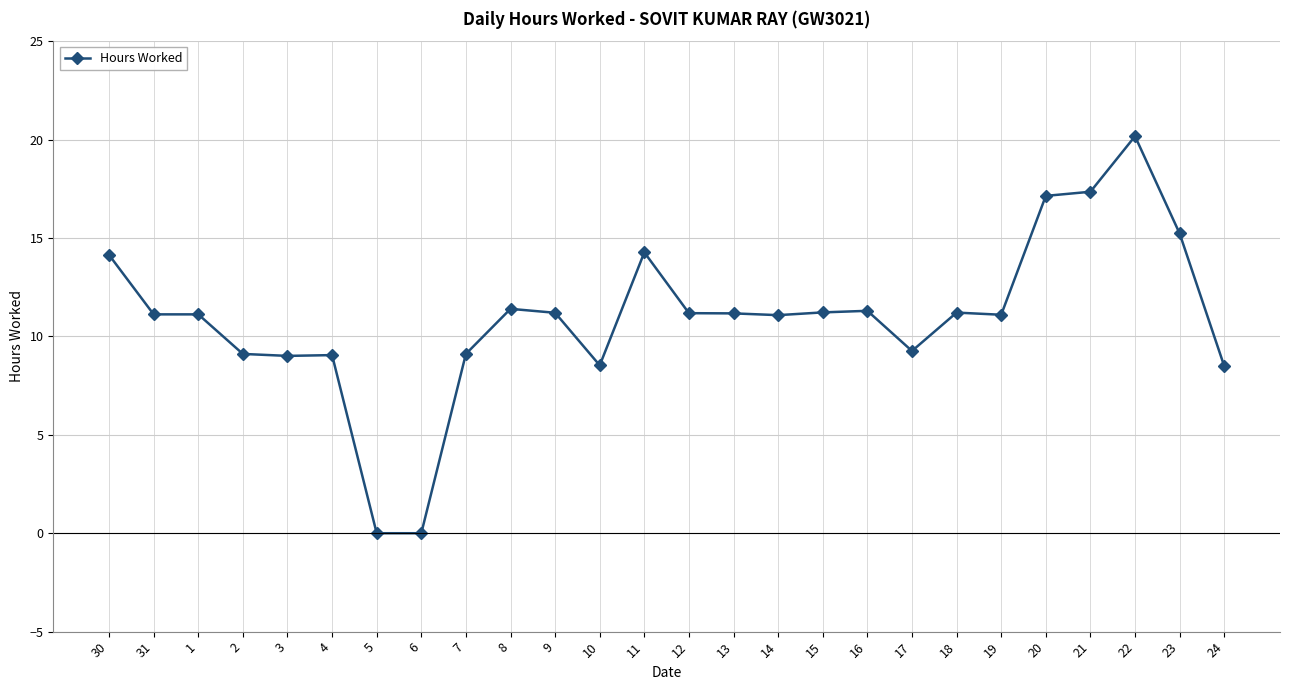

What is the label of the 9th point from the right?

16